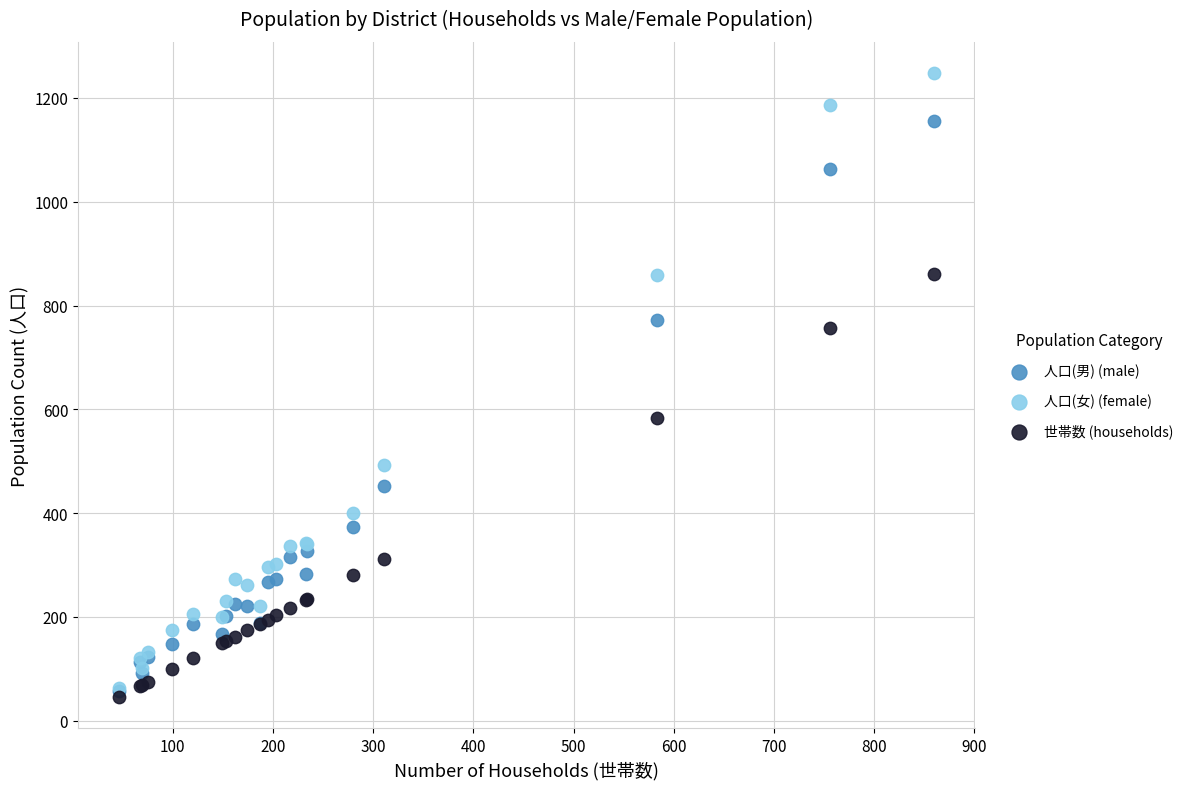

Which series has the widest spread of Y values?

人口(女) (female)